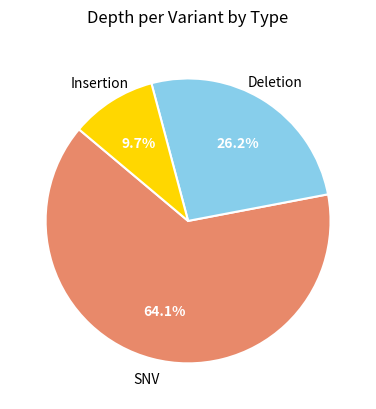

Is there a majority slice in this chart?

Yes